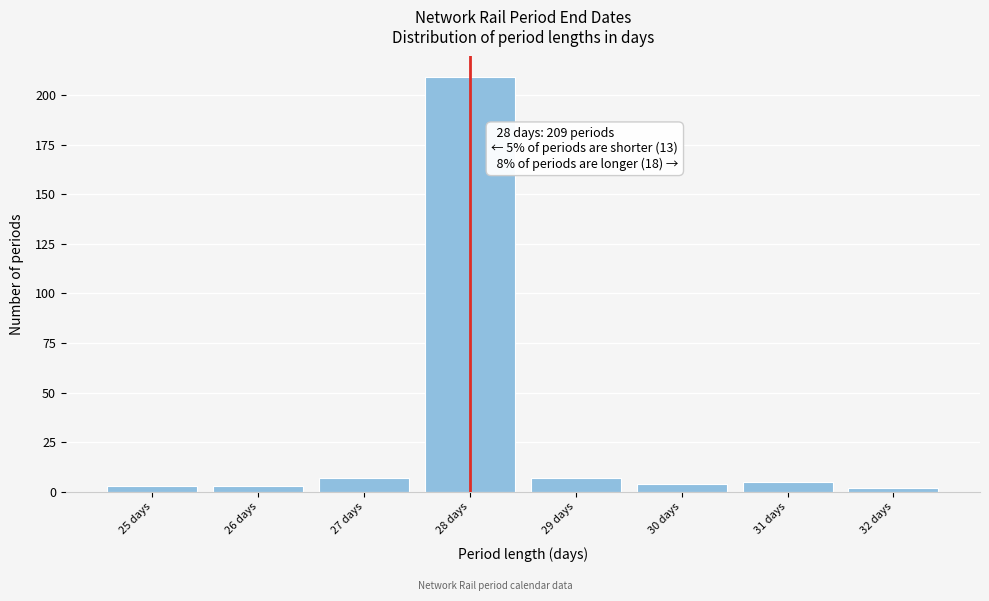

Reading right to left, extract all data points from this chart.

2	5	4	7	209	7	3	3